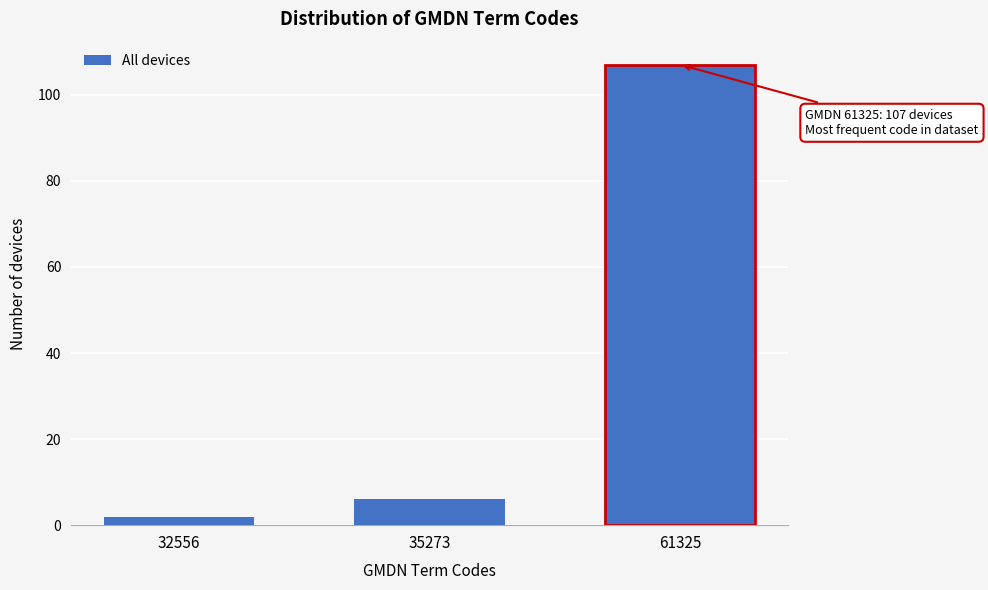

Reading left to right, transcribe all the data shown in this chart.

2	6	107